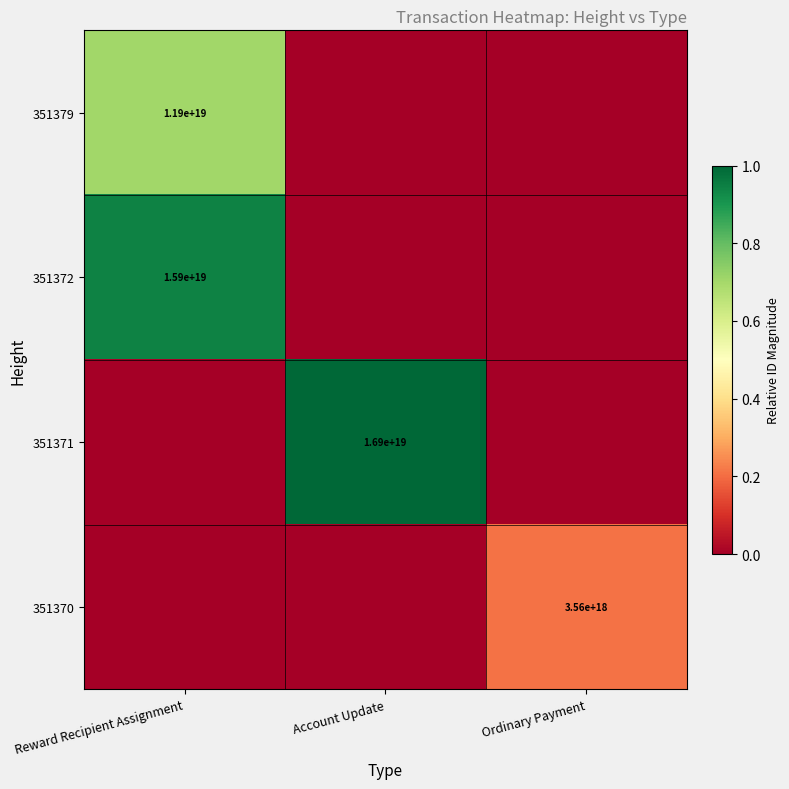

The 351370 series shows 4757304465488445440 at Ordinary Payment. True or false?

False